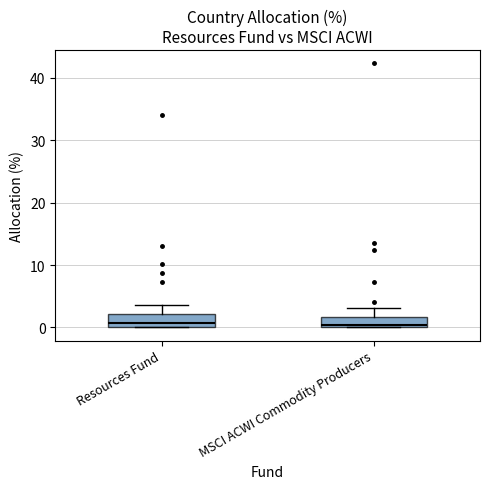

Reading left to right, read every box against the y-axis: the position of its median line, the range the box covers, and the ends of its whiskers. The values are not printed on the chart, so give them approximately, as read against the axis.

Resources Fund: median 1, box 0 to 2, whiskers 0 to 4
MSCI ACWI Commodity Producers: median 0 (just above the box's lower edge), box 0 to 2, whiskers 0 to 3